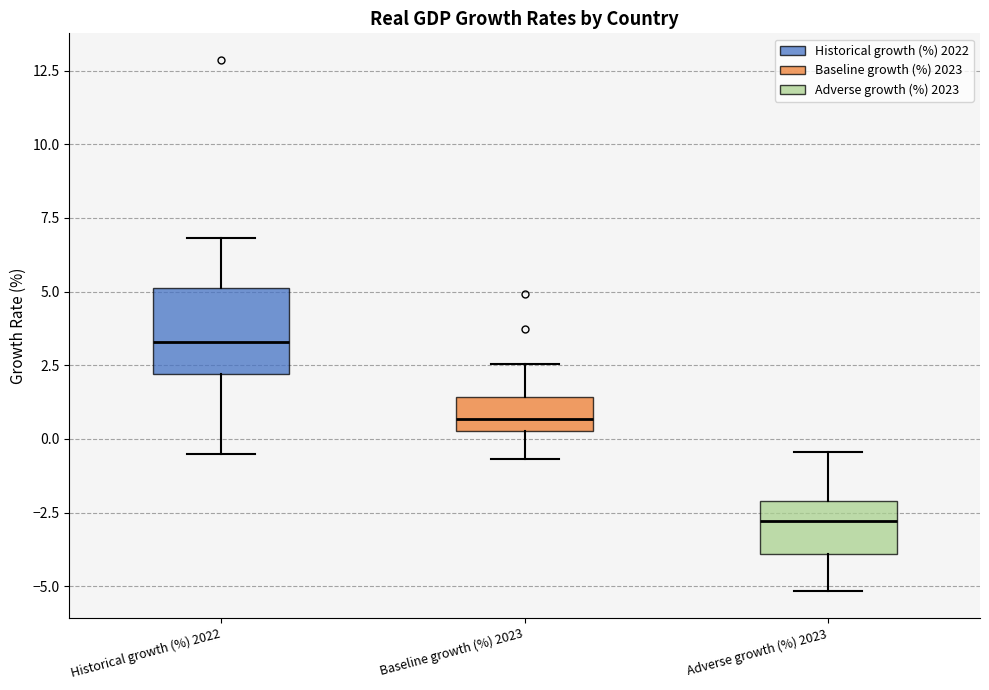

Reading left to right, transcribe this box plot: for each box, give where its median line is, the range the box spans, and where its two whiskers end, as read against the y-axis. The values are not printed on the chart, so give them approximately, as read against the axis.

Historical growth (%) 2022: median 3.5, box 2.0 to 5.0, whiskers -0.5 to 7.0
Baseline growth (%) 2023: median 0.5 (inside the box), box 0.5 to 1.5, whiskers -0.5 to 2.5
Adverse growth (%) 2023: median -3.0, box -4.0 to -2.0, whiskers -5.0 to -0.5